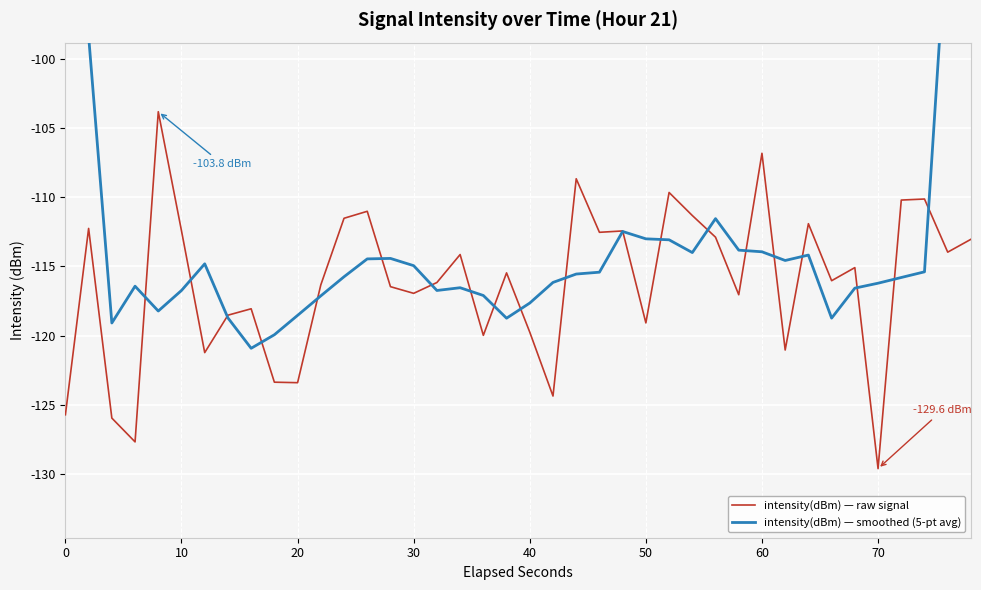

Is it true that intensity(dBm) — raw signal equals -123.4 at 20?

True